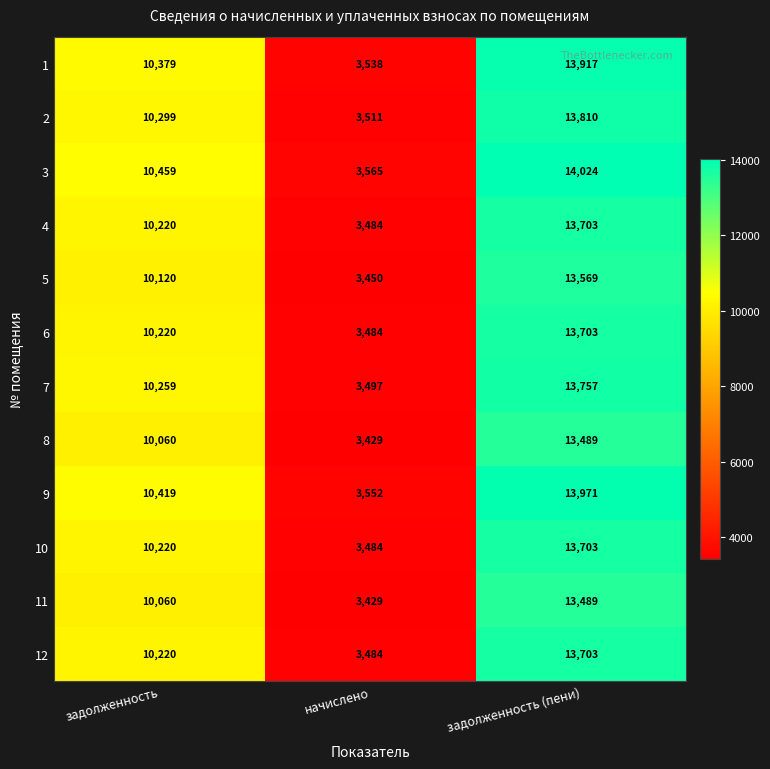

At how many categories does at least one series exceed 6493?

2